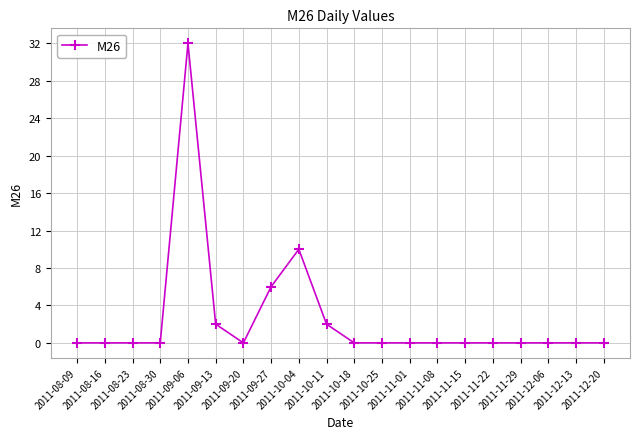

What is the label of the 3rd point from the left?

2011-08-23